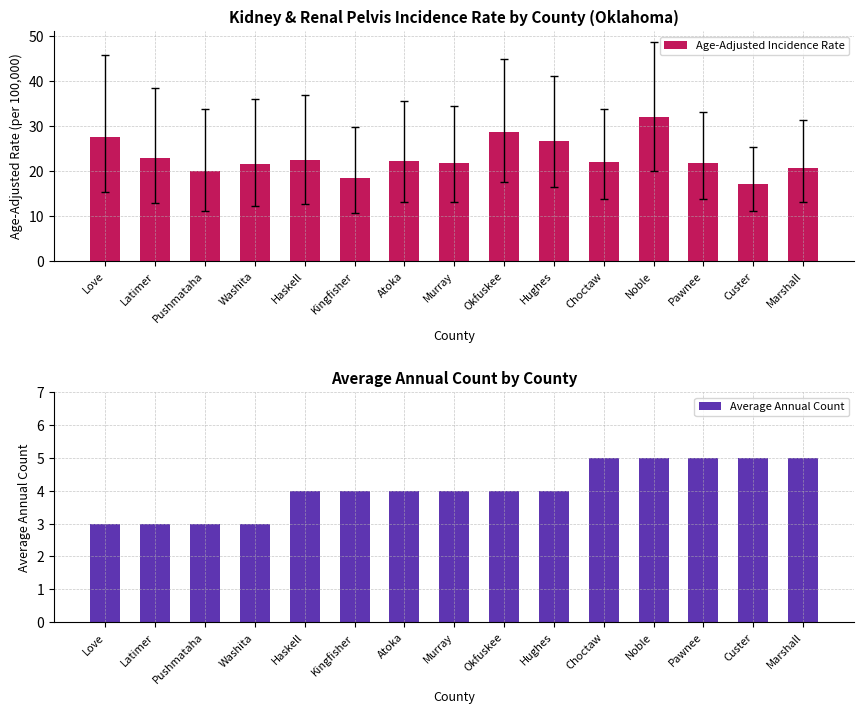

How many groups of bars are there?

15